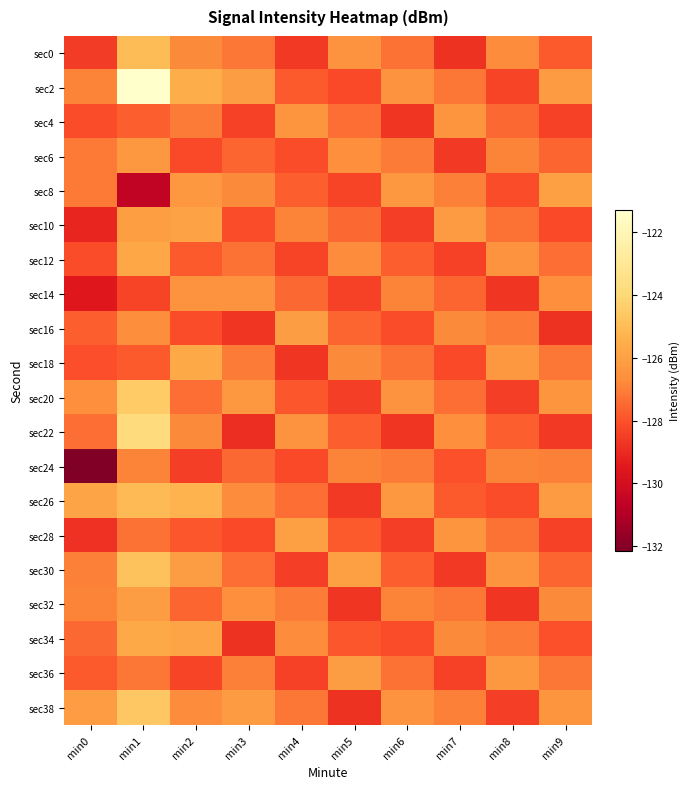

Reading left to right, extract all data points from this chart.

sec0: min0=-128.5	min1=-125.0	min2=-126.8	min3=-127.2	min4=-128.6	min5=-126.5	min6=-127.3	min7=-128.8	min8=-126.7	min9=-127.8
sec2: min0=-126.9	min1=-121.3	min2=-125.5	min3=-126.1	min4=-127.8	min5=-128.2	min6=-126.5	min7=-127.2	min8=-128.3	min9=-126.2
sec4: min0=-128.1	min1=-127.7	min2=-127.1	min3=-128.4	min4=-126.4	min5=-127.4	min6=-128.7	min7=-126.4	min8=-127.5	min9=-128.4
sec6: min0=-127.1	min1=-126.3	min2=-128.2	min3=-127.6	min4=-128.1	min5=-126.6	min6=-127.1	min7=-128.6	min8=-126.9	min9=-127.6
sec8: min0=-127.1	min1=-130.6	min2=-126.3	min3=-126.8	min4=-127.7	min5=-128.3	min6=-126.3	min7=-127.0	min8=-128.1	min9=-126.0
sec10: min0=-129.1	min1=-126.1	min2=-125.9	min3=-128.1	min4=-126.9	min5=-127.5	min6=-128.5	min7=-126.2	min8=-127.3	min9=-128.2
sec12: min0=-128.1	min1=-125.7	min2=-127.8	min3=-127.3	min4=-128.3	min5=-126.7	min6=-127.7	min7=-128.4	min8=-126.5	min9=-127.4
sec14: min0=-129.5	min1=-128.3	min2=-126.5	min3=-126.5	min4=-127.5	min5=-128.4	min6=-126.9	min7=-127.6	min8=-128.7	min9=-126.6
sec16: min0=-127.7	min1=-126.7	min2=-128.1	min3=-128.7	min4=-126.1	min5=-127.6	min6=-128.1	min7=-126.8	min8=-127.1	min9=-128.8
sec18: min0=-128.1	min1=-127.8	min2=-125.7	min3=-127.1	min4=-128.7	min5=-126.8	min6=-127.3	min7=-128.2	min8=-126.3	min9=-127.2
sec20: min0=-126.6	min1=-124.5	min2=-127.4	min3=-126.3	min4=-127.9	min5=-128.5	min6=-126.5	min7=-127.4	min8=-128.5	min9=-126.4
sec22: min0=-127.4	min1=-123.8	min2=-126.8	min3=-128.9	min4=-126.5	min5=-127.7	min6=-128.7	min7=-126.6	min8=-127.7	min9=-128.6
sec24: min0=-132.2	min1=-126.9	min2=-128.5	min3=-127.5	min4=-128.2	min5=-126.9	min6=-127.1	min7=-128.0	min8=-126.9	min9=-127.0
sec26: min0=-125.8	min1=-125.1	min2=-125.3	min3=-126.7	min4=-127.4	min5=-128.6	min6=-126.3	min7=-127.8	min8=-128.1	min9=-126.2
sec28: min0=-128.8	min1=-127.3	min2=-127.9	min3=-128.2	min4=-126.0	min5=-127.8	min6=-128.5	min7=-126.4	min8=-127.3	min9=-128.4
sec30: min0=-127.0	min1=-124.8	min2=-126.1	min3=-127.4	min4=-128.5	min5=-126.0	min6=-127.7	min7=-128.6	min8=-126.5	min9=-127.6
sec32: min0=-126.9	min1=-126.1	min2=-127.6	min3=-126.6	min4=-127.1	min5=-128.7	min6=-126.9	min7=-127.2	min8=-128.7	min9=-126.8
sec34: min0=-127.5	min1=-125.7	min2=-125.8	min3=-128.8	min4=-126.7	min5=-127.9	min6=-128.1	min7=-126.8	min8=-127.1	min9=-128.0
sec36: min0=-127.8	min1=-127.2	min2=-128.3	min3=-127.0	min4=-128.4	min5=-126.1	min6=-127.3	min7=-128.4	min8=-126.3	min9=-127.2
sec38: min0=-126.2	min1=-124.6	min2=-126.7	min3=-126.2	min4=-127.2	min5=-128.8	min6=-126.5	min7=-127.0	min8=-128.5	min9=-126.4